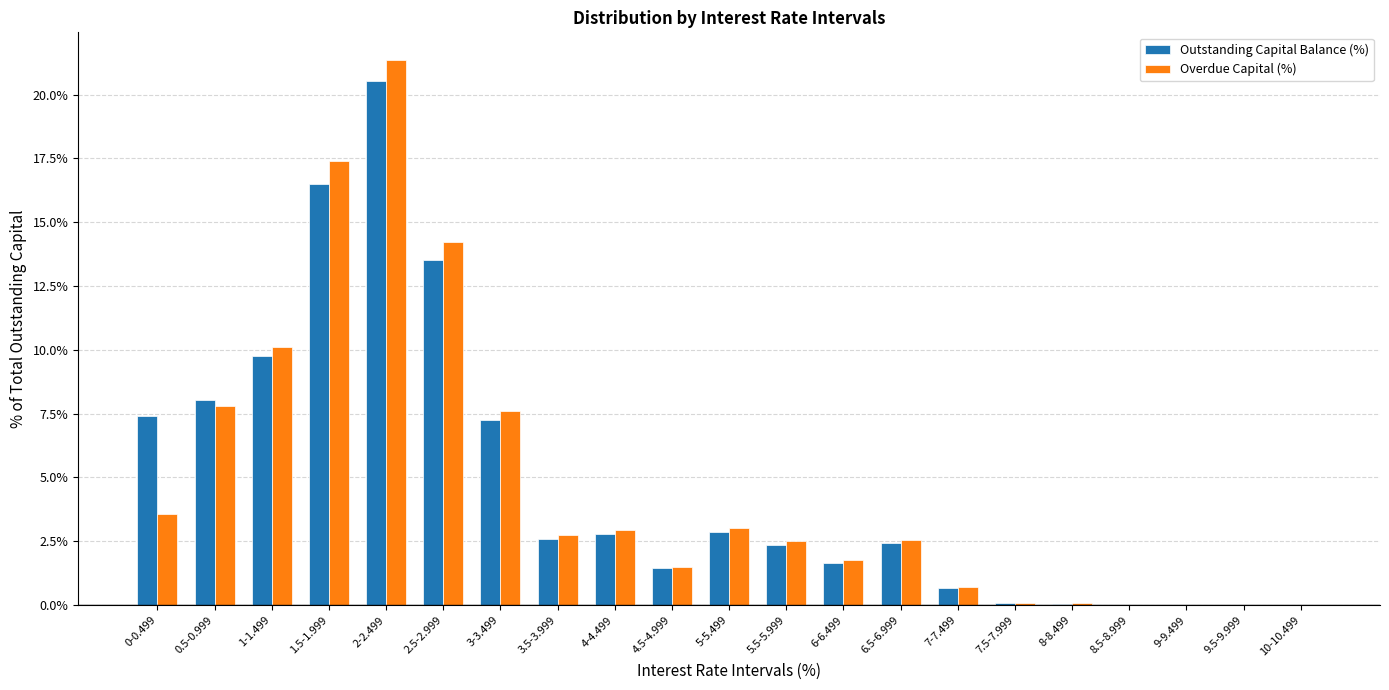

What is the difference between the Outstanding Capital Balance (%) values at 2.5-2.999 and 5-5.499?

10.6